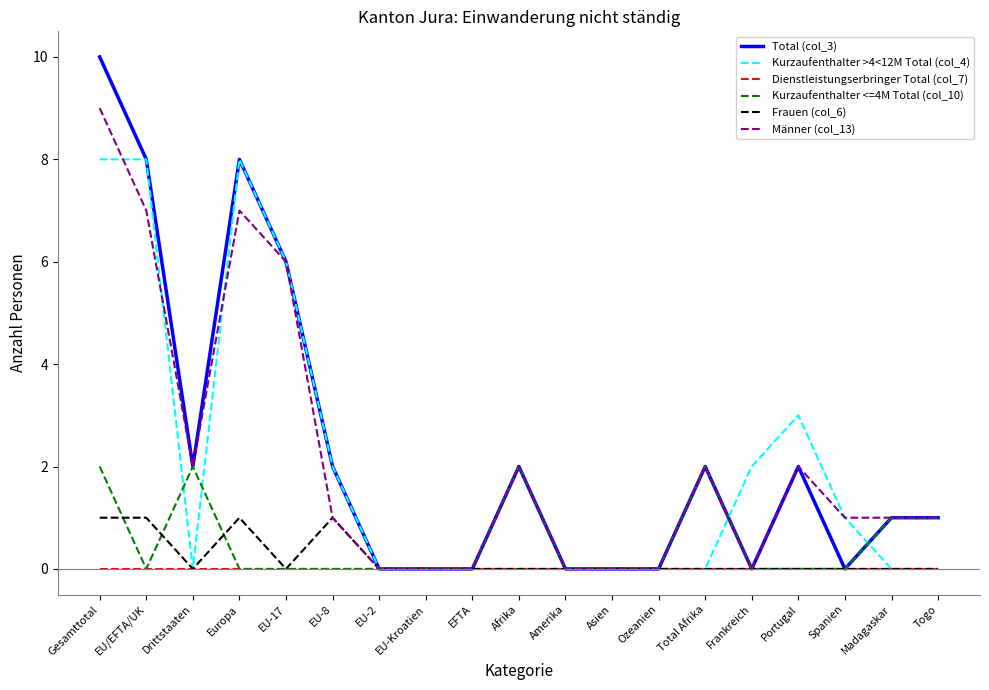

Which series has the widest spread of values?

Total (col_3)